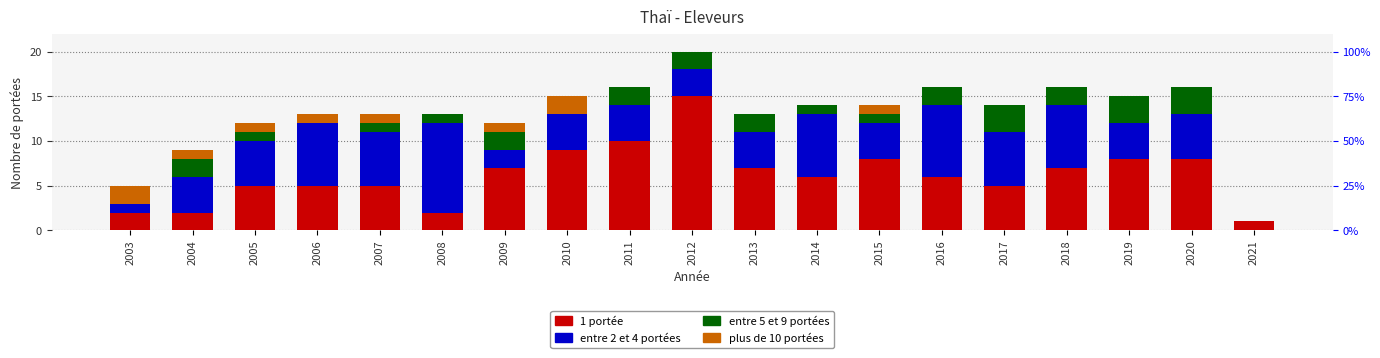

Reading left to right, list all the values displayed in this chart.

1 portée: 2003=2	2004=2	2005=5	2006=5	2007=5	2008=2	2009=7	2010=9	2011=10	2012=15	2013=7	2014=6	2015=8	2016=6	2017=5	2018=7	2019=8	2020=8	2021=1
entre 2 et 4 portées: 2003=1	2004=4	2005=5	2006=7	2007=6	2008=10	2009=2	2010=4	2011=4	2012=3	2013=4	2014=7	2015=4	2016=8	2017=6	2018=7	2019=4	2020=5	2021=0
entre 5 et 9 portées: 2003=0	2004=2	2005=1	2006=0	2007=1	2008=1	2009=2	2010=0	2011=2	2012=2	2013=2	2014=1	2015=1	2016=2	2017=3	2018=2	2019=3	2020=3	2021=0
plus de 10 portées: 2003=2	2004=1	2005=1	2006=1	2007=1	2008=0	2009=1	2010=2	2011=0	2012=0	2013=0	2014=0	2015=1	2016=0	2017=0	2018=0	2019=0	2020=0	2021=0